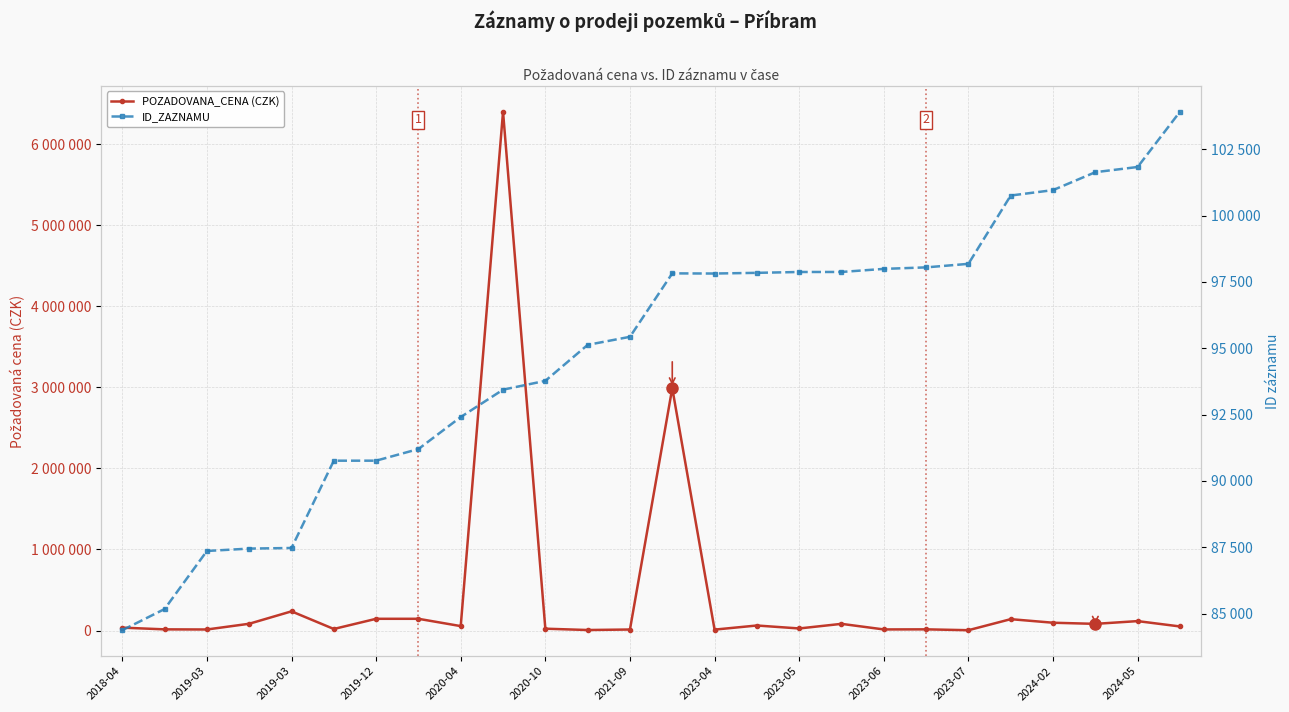

How many times do ID_ZAZNAMU and POZADOVANA_CENA (CZK) cross each other?

12